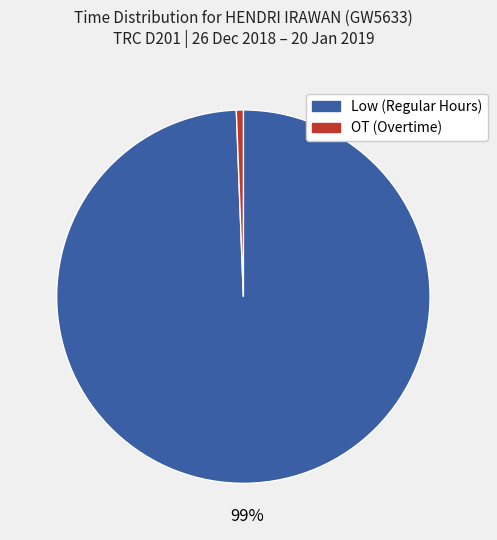

Which category has the biggest portion of the pie?

Low